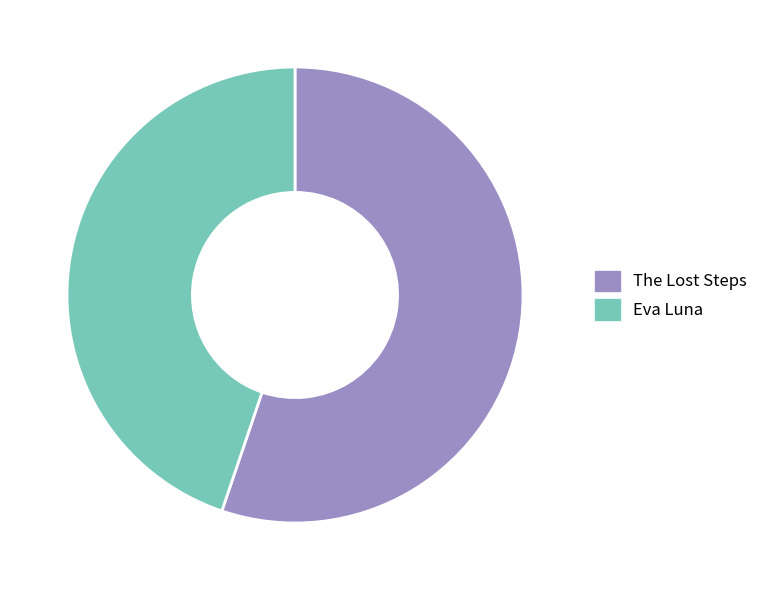

What is the ratio of the value at Eva Luna to the value at The Lost Steps?

0.8